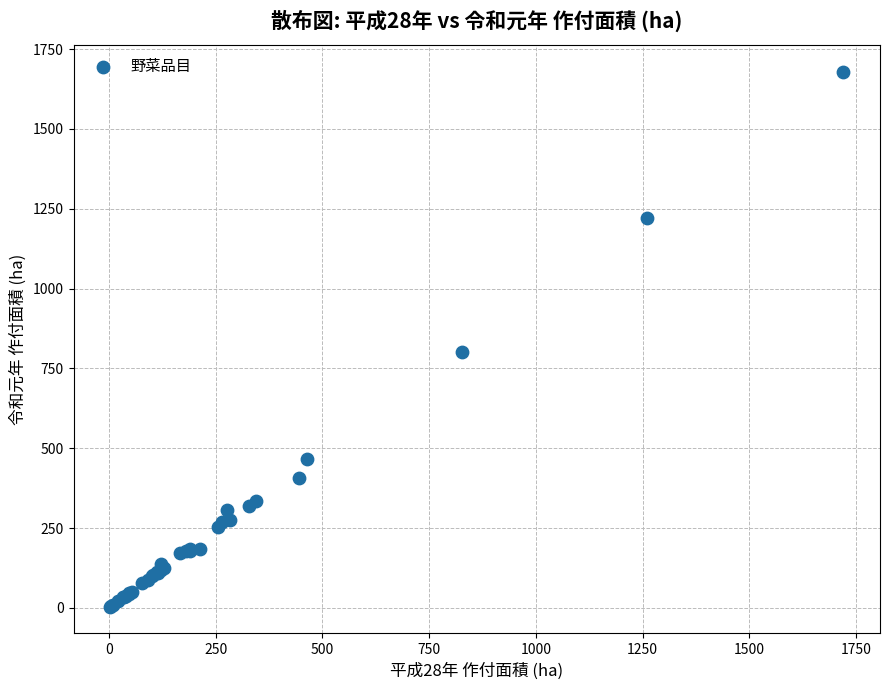

What Y value in the scatter plot is closest to 842?

803